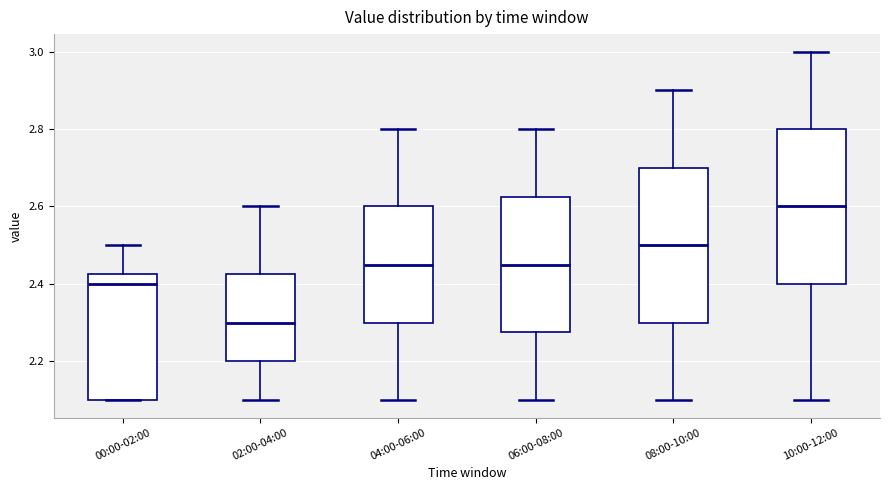

Reading left to right, transcribe this box plot: for each box, give where its median line is, the range the box spans, and where its two whiskers end, as read against the y-axis. The values are not printed on the chart, so give them approximately, as read against the axis.

00:00-02:00: median 2.40, box 2.10 to 2.42, whiskers 2.10 to 2.50
02:00-04:00: median 2.30, box 2.20 to 2.42, whiskers 2.10 to 2.60
04:00-06:00: median 2.46, box 2.30 to 2.60, whiskers 2.10 to 2.80
06:00-08:00: median 2.46, box 2.28 to 2.62, whiskers 2.10 to 2.80
08:00-10:00: median 2.50, box 2.30 to 2.70, whiskers 2.10 to 2.90
10:00-12:00: median 2.60, box 2.40 to 2.80, whiskers 2.10 to 3.00